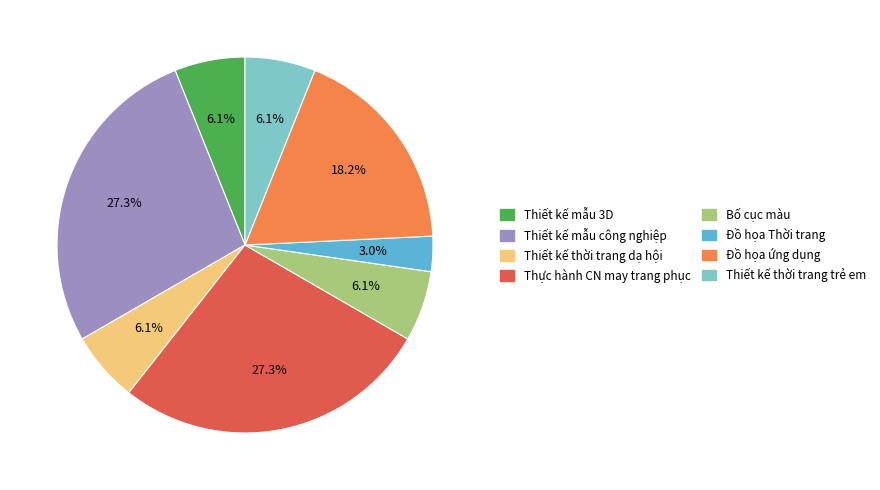

To the nearest percent, what is the combined percentage of Thiết kế mẫu 3D and Đồ họa ứng dụng?

24%